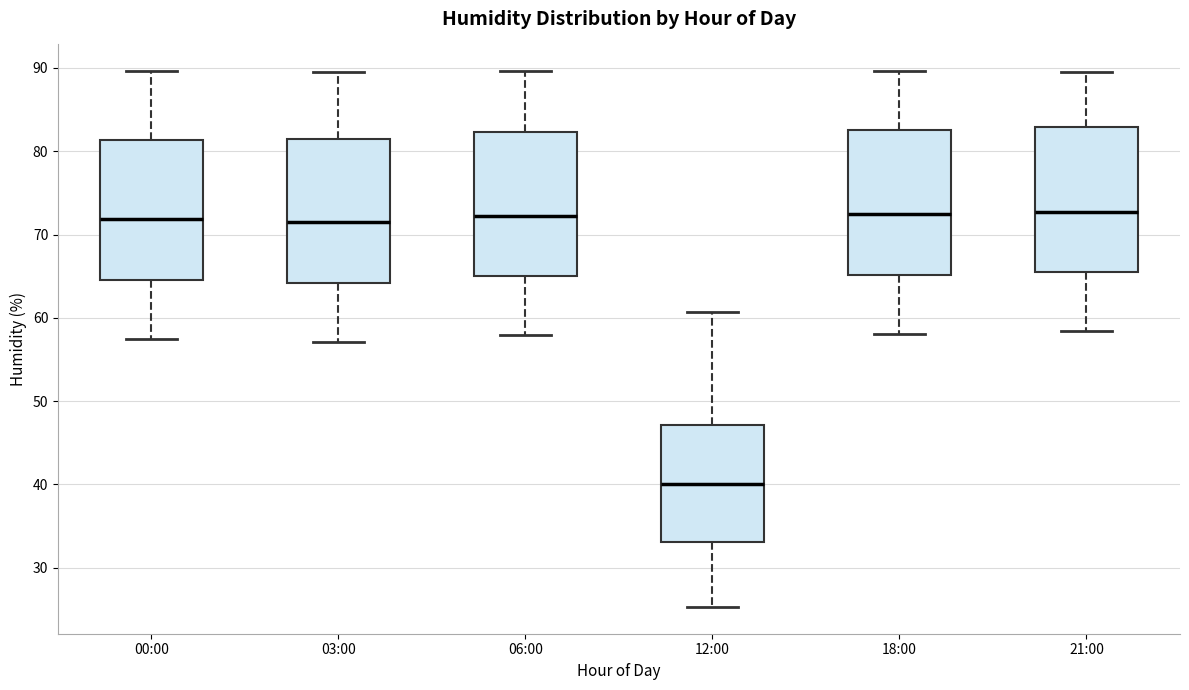

Reading left to right, read every box against the y-axis: the position of its median line, the range the box covers, and the ends of its whiskers. The values are not printed on the chart, so give them approximately, as read against the axis.

00:00: median 72, box 65 to 81, whiskers 58 to 90
03:00: median 71, box 64 to 81, whiskers 57 to 90
06:00: median 72, box 65 to 82, whiskers 58 to 90
12:00: median 40, box 33 to 47, whiskers 25 to 61
18:00: median 72, box 65 to 83, whiskers 58 to 90
21:00: median 73, box 66 to 83, whiskers 58 to 90